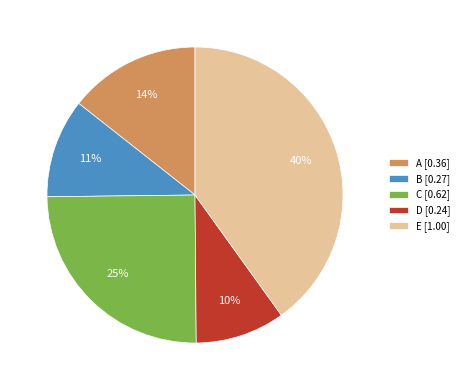

Is it true that A is 14% of the pie?

True